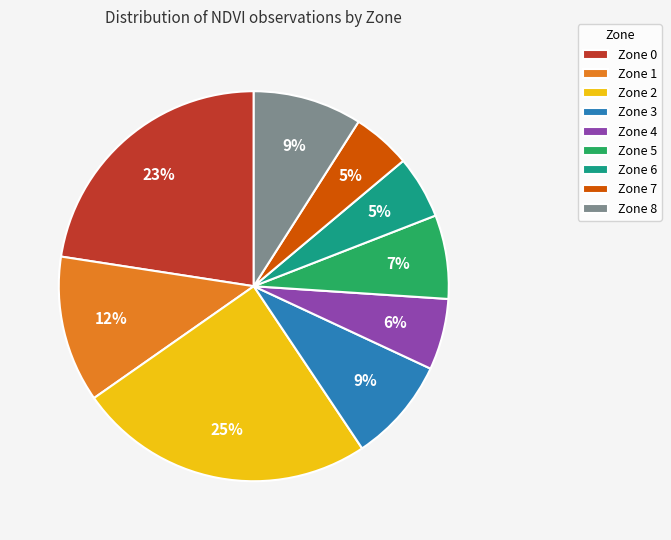

To the nearest percent, what percentage of the pie is Zone 5?

7%